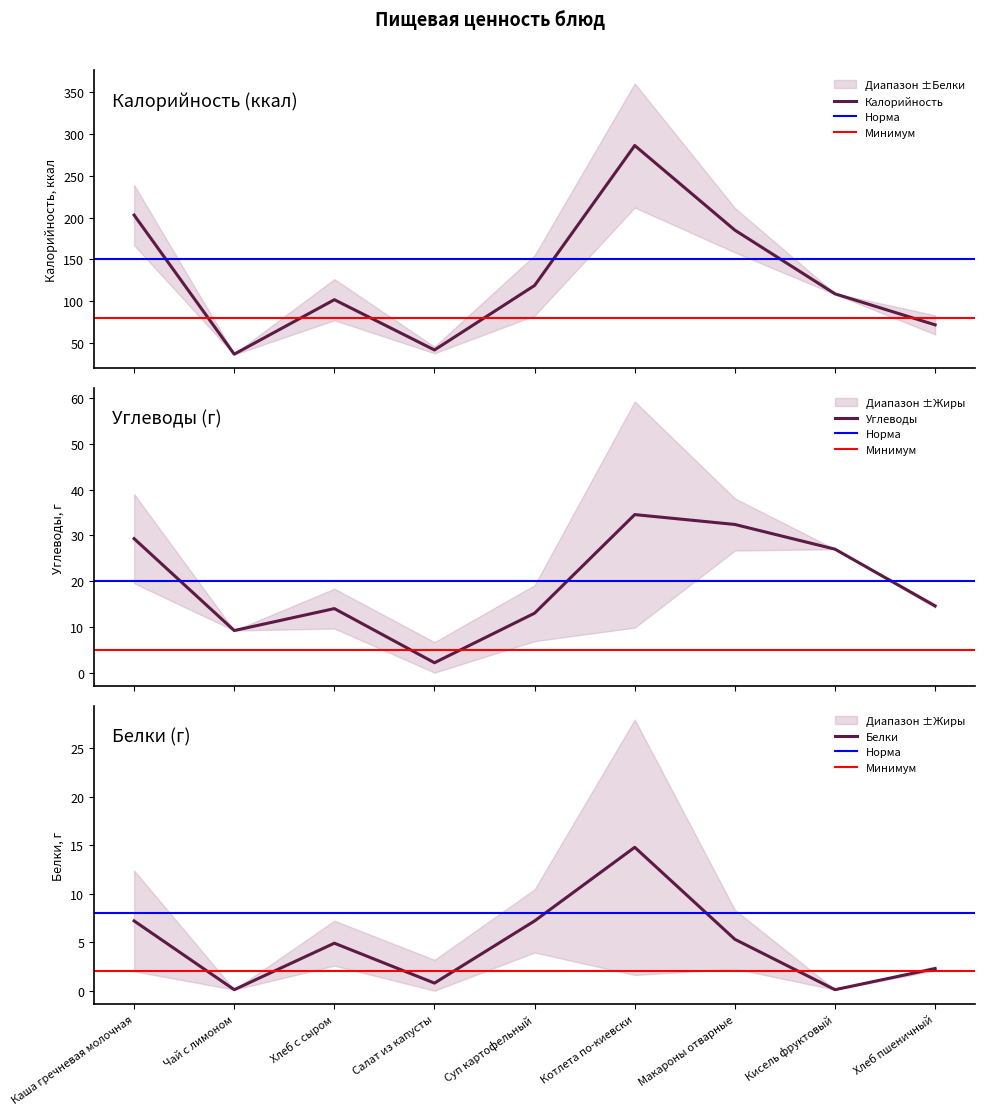

What is the minimum value for Белки?

0.1